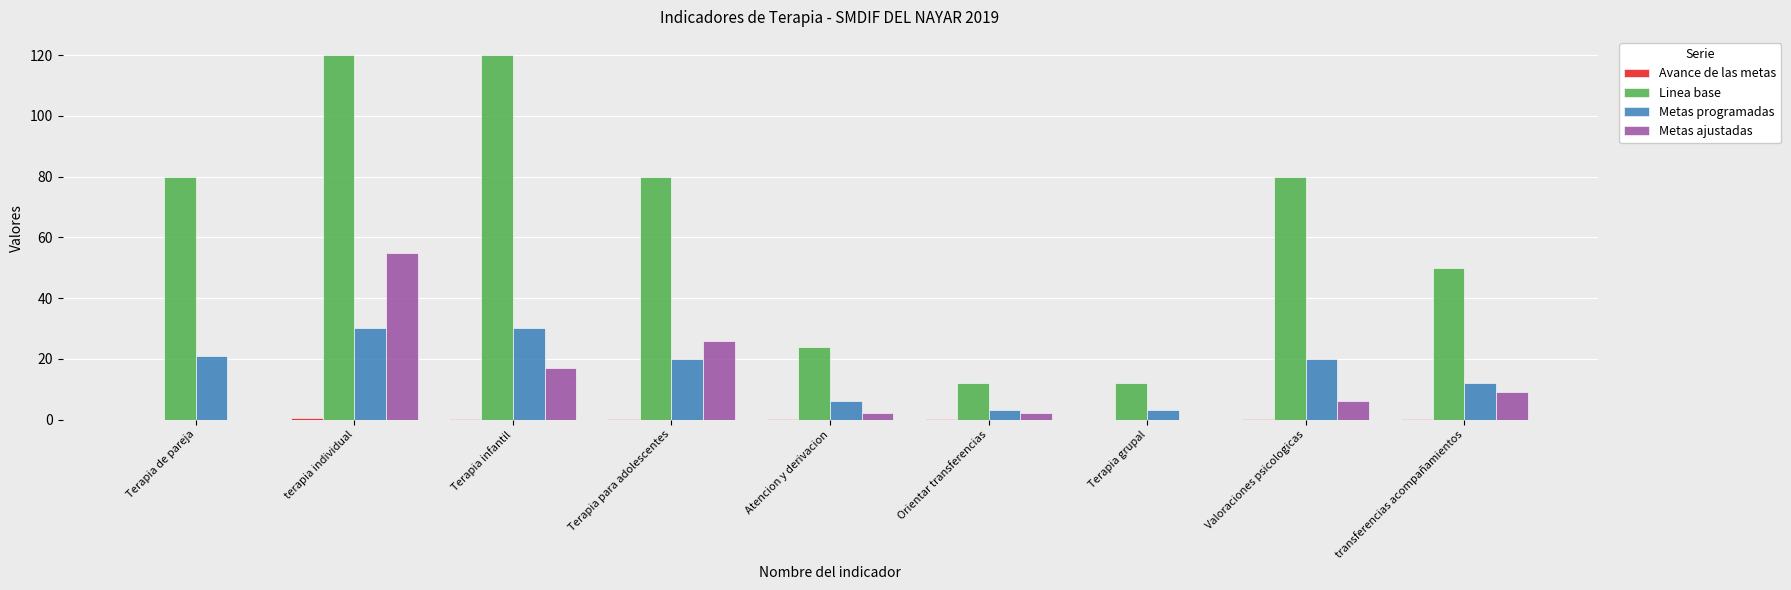

Which series has the largest total across all categories?

Linea base